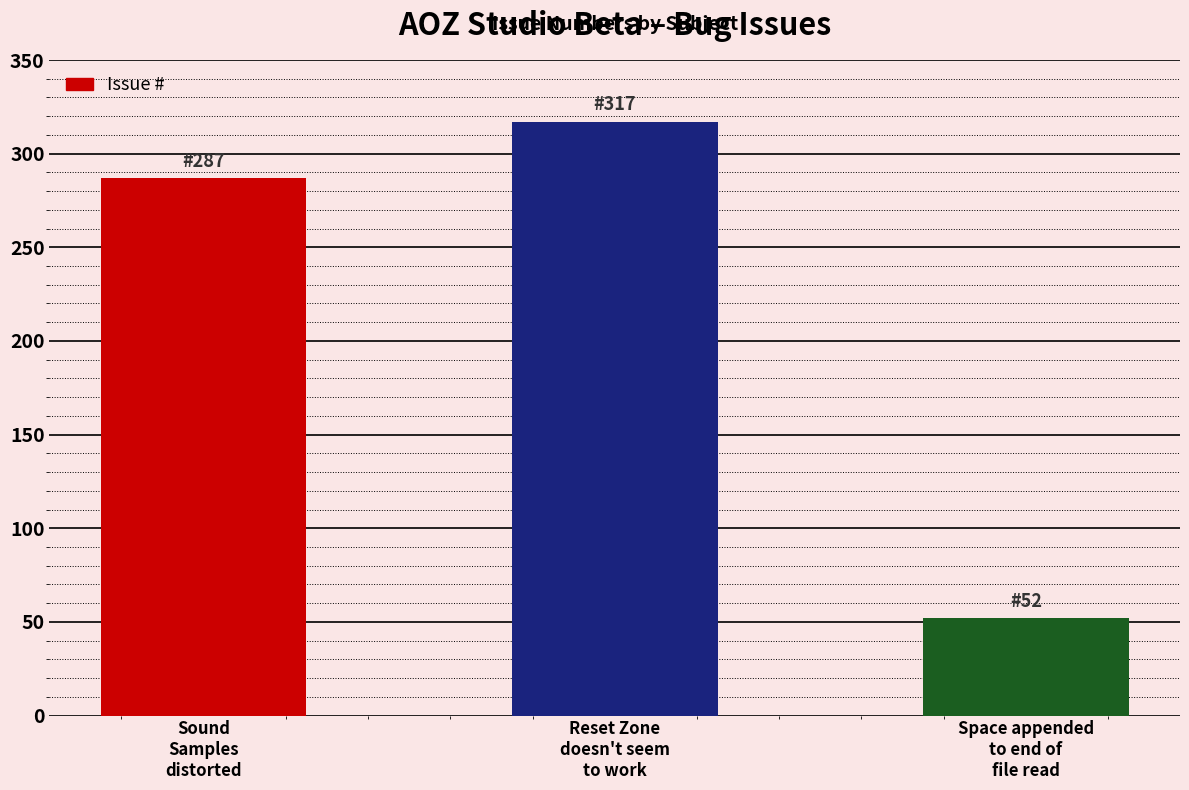

Reading right to left, transcribe all the data shown in this chart.

Space appended
to end of
file read=52	Reset Zone
doesn't seem
to work=317	Sound
Samples
distorted=287